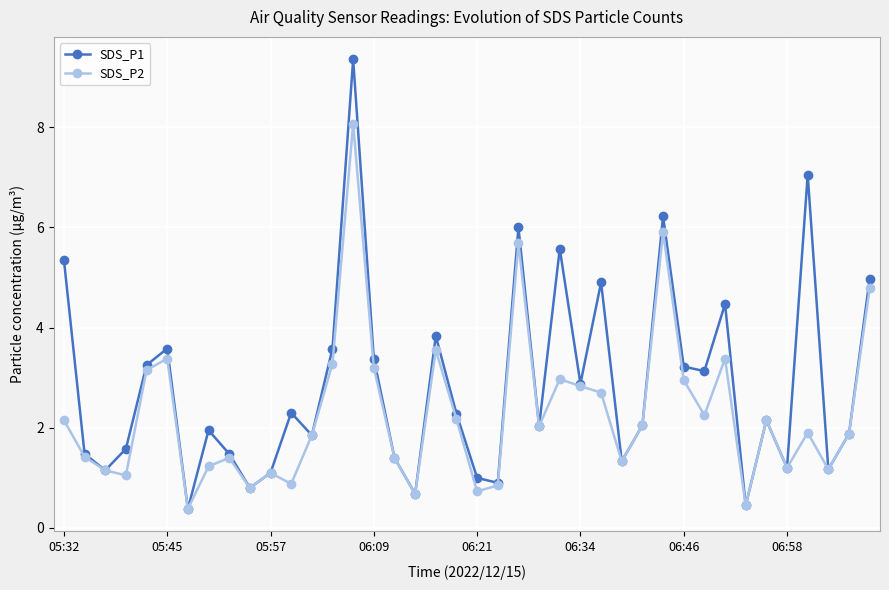

Which series has the largest total across all categories?

SDS_P1